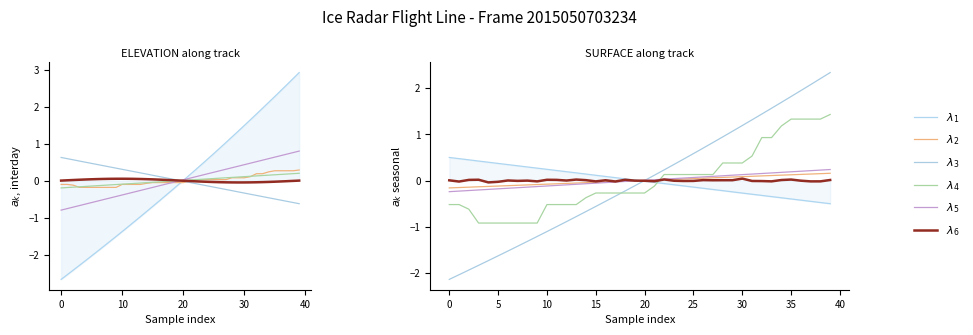

At which category is the sum across all series the highest?

39